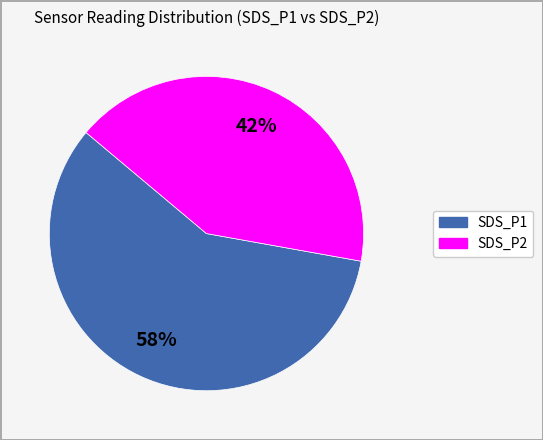

To the nearest percent, what percentage of the pie is SDS_P2?

42%